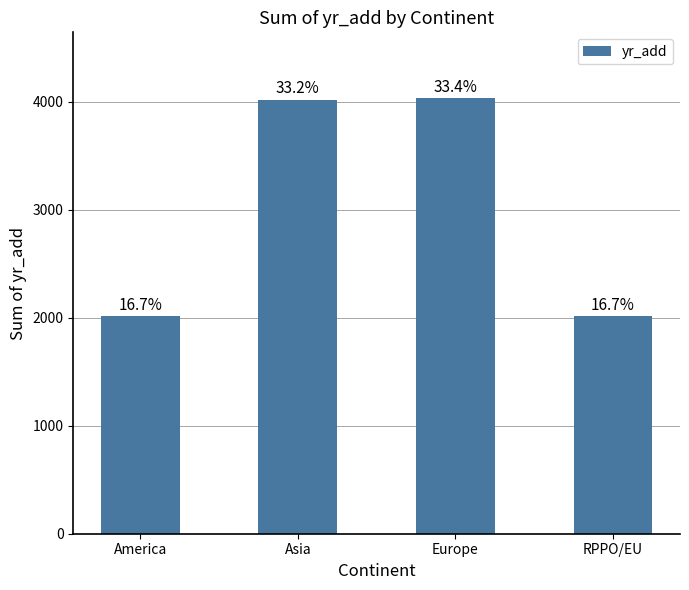

What is the minimum value shown in the chart?

2019